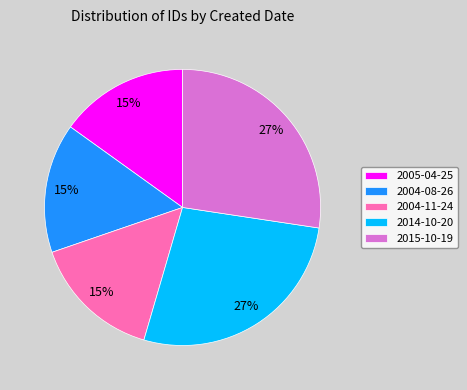

Is there a majority slice in this chart?

No